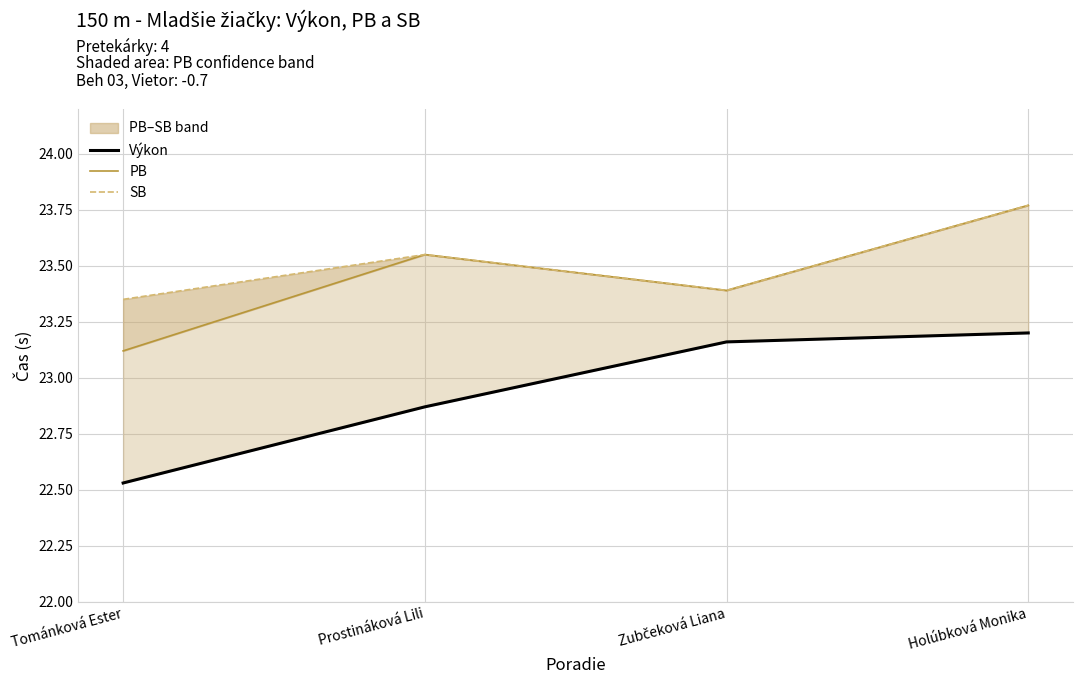

At which category does the chart reach its peak across all series?

Holúbková Monika